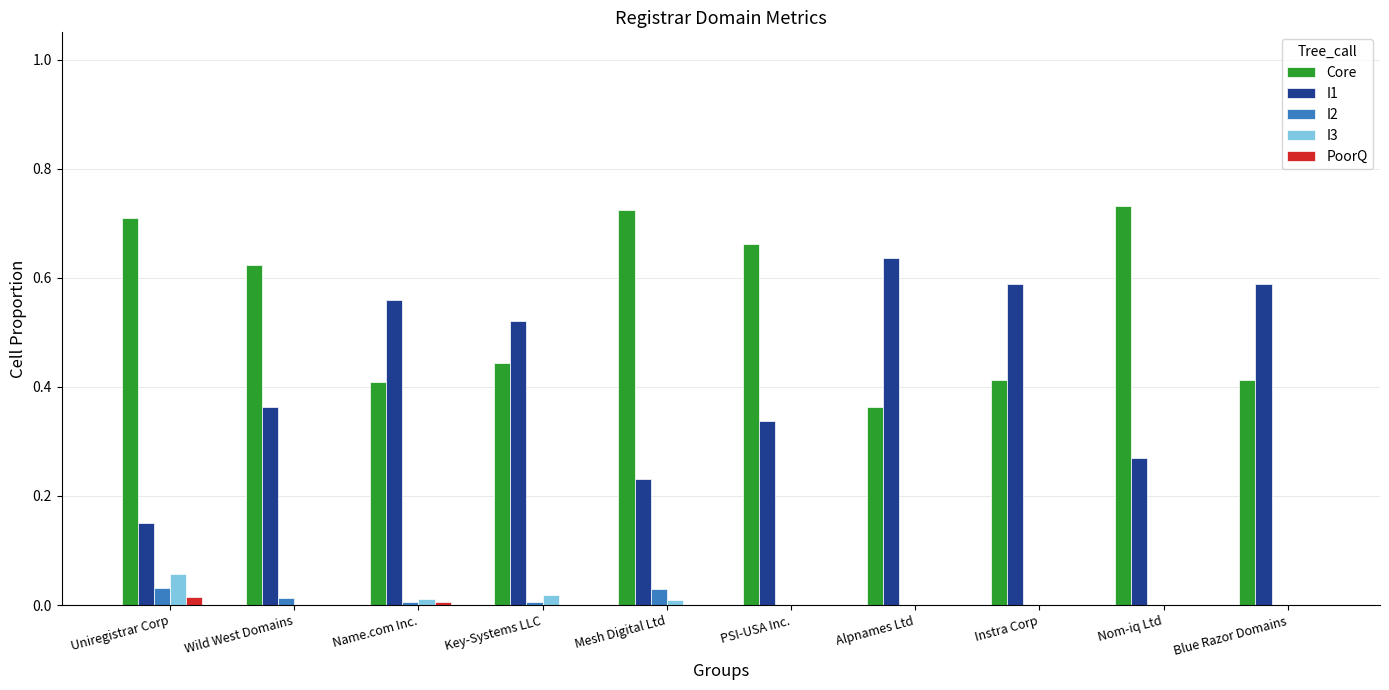

What is the sum of all I1 values?

4.2